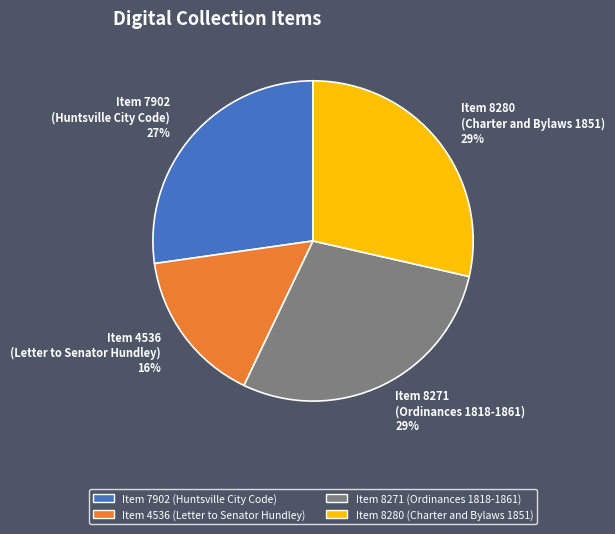

The Item 4536 (Letter to Senator Hundley) 16% slice represents 16% of the pie. True or false?

True